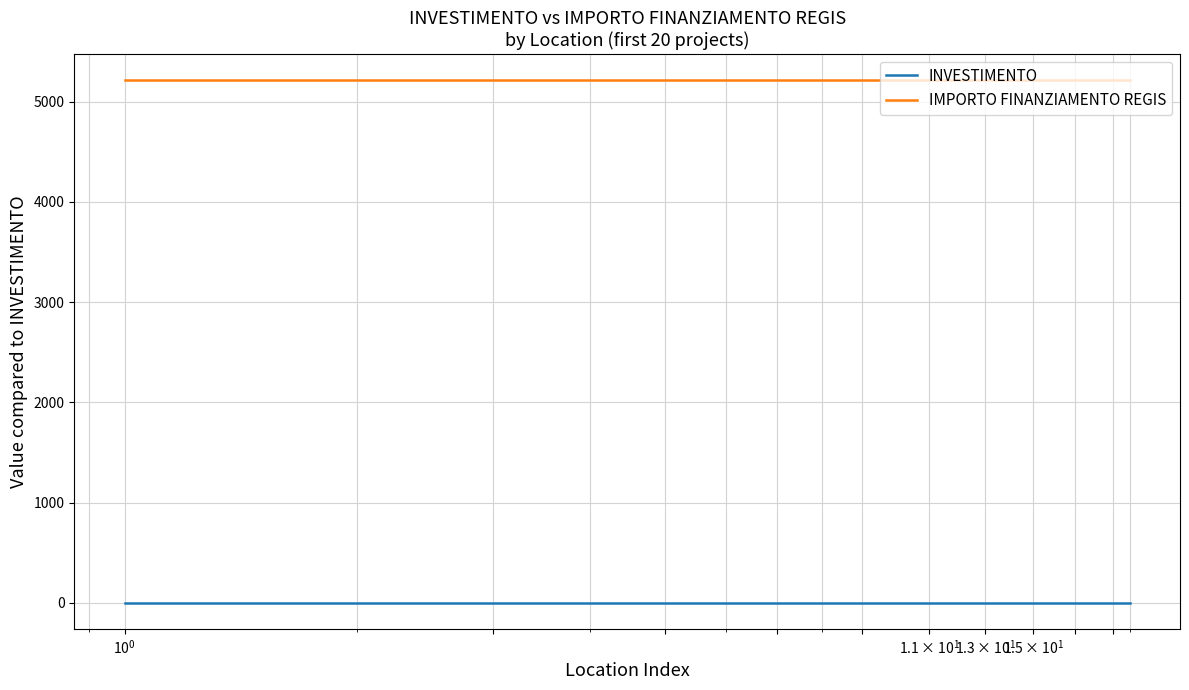

Rank the series by their average value, from lowest to highest.

INVESTIMENTO, IMPORTO FINANZIAMENTO REGIS